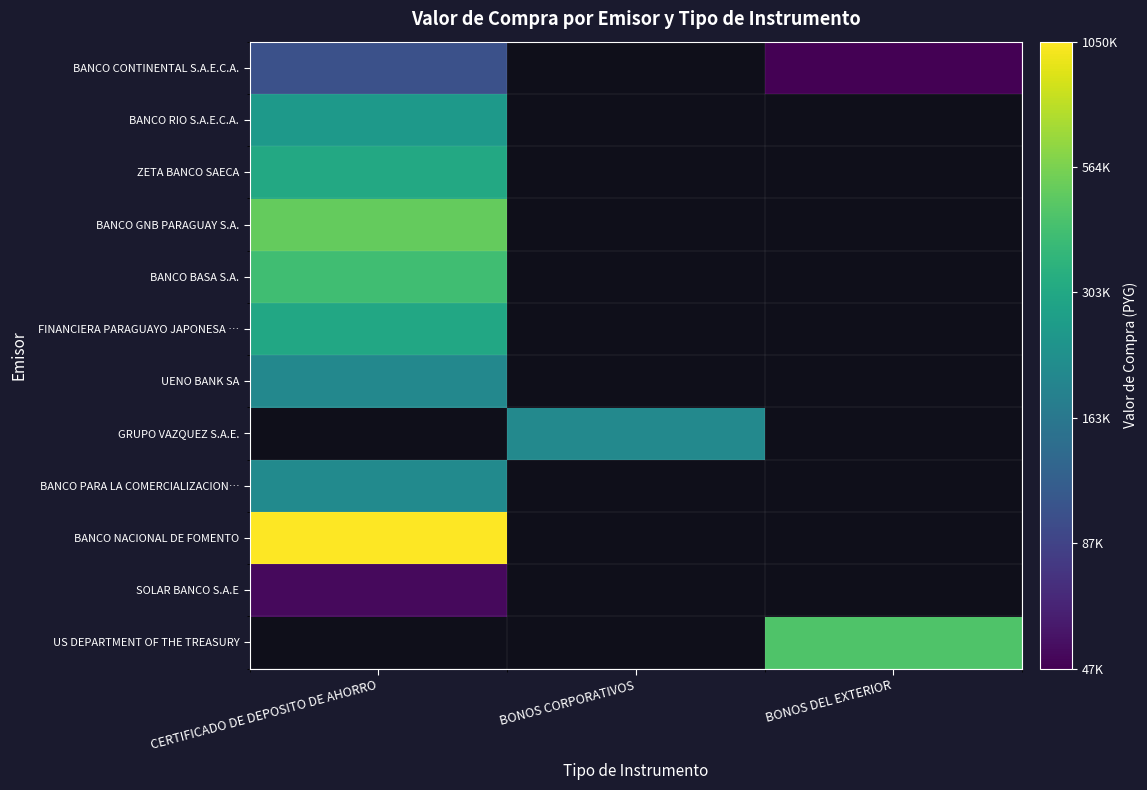

Which category has the highest value in the US DEPARTMENT OF THE TREASURY series?

CERTIFICADO DE DEPOSITO DE AHORRO